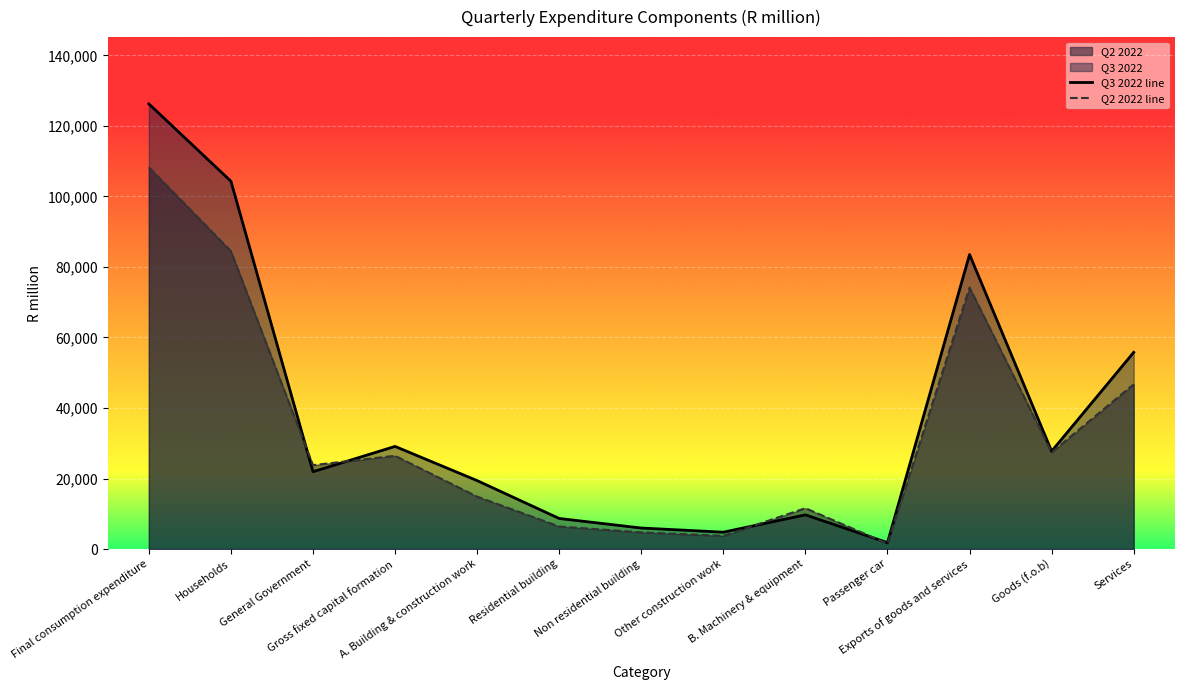

At which category does Q3 2022 line reach its first local peak?

Gross fixed capital formation